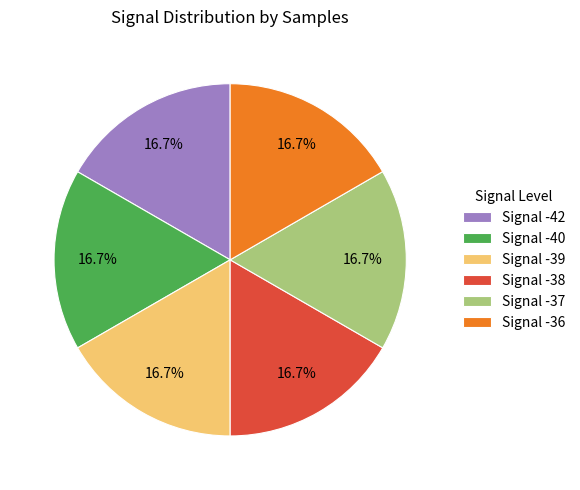

Is the sum of Signal -39 and Signal -38 greater than half?

No